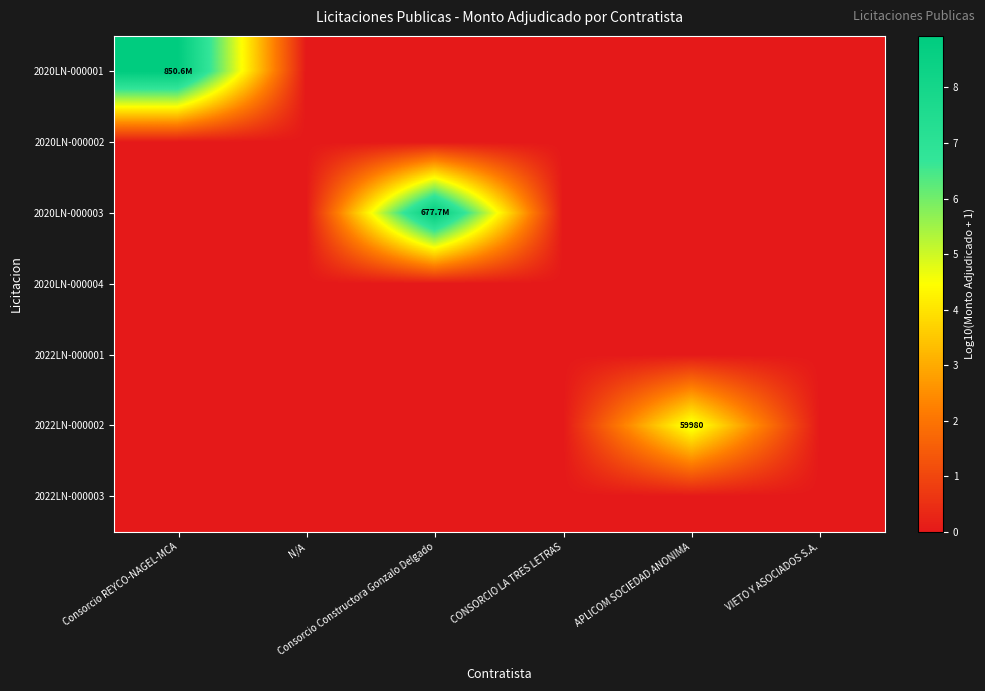

Which has a higher value, Consorcio REYCO-NAGEL-MCA or CONSORCIO LA TRES LETRAS?

Consorcio REYCO-NAGEL-MCA